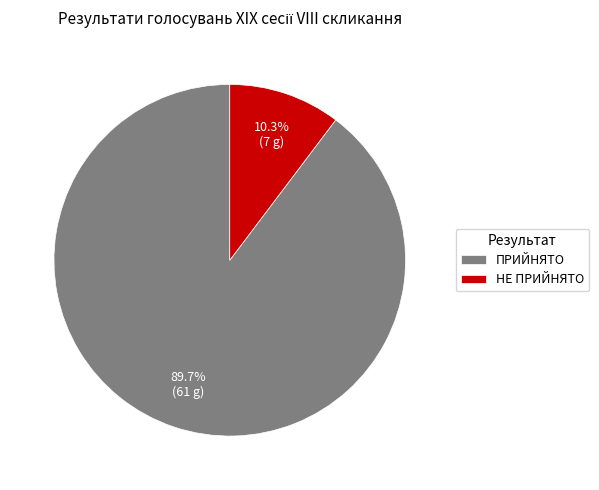

Combined, do НЕ ПРИЙНЯТО and ПРИЙНЯТО account for over 50%?

Yes